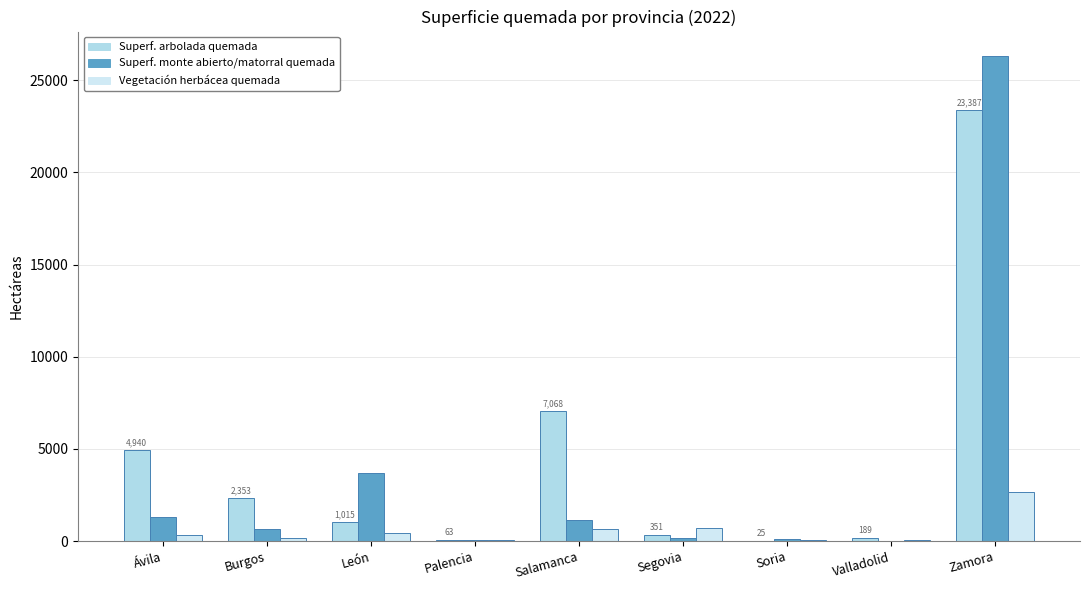

Reading left to right, what are all the values shown in this chart?

Superficie arbolada quemada (2022): Ávila=4940.0	Burgos=2352.7	León=1015.3	Palencia=62.7	Salamanca=7068.2	Segovia=350.9	Soria=25.2	Valladolid=188.5	Zamora=23387.1
Superficie de monte abierto, matorral y monte bajo quemada (2022): Ávila=1307.0	Burgos=650.6	León=3708.8	Palencia=32.7	Salamanca=1165.6	Segovia=150.6	Soria=138.3	Valladolid=5.2	Zamora=26324.6
Vegetación herbácea quemada (2022): Ávila=311.9	Burgos=150.9	León=422.7	Palencia=43.4	Salamanca=674.6	Segovia=726.1	Soria=51.5	Valladolid=71.3	Zamora=2648.2